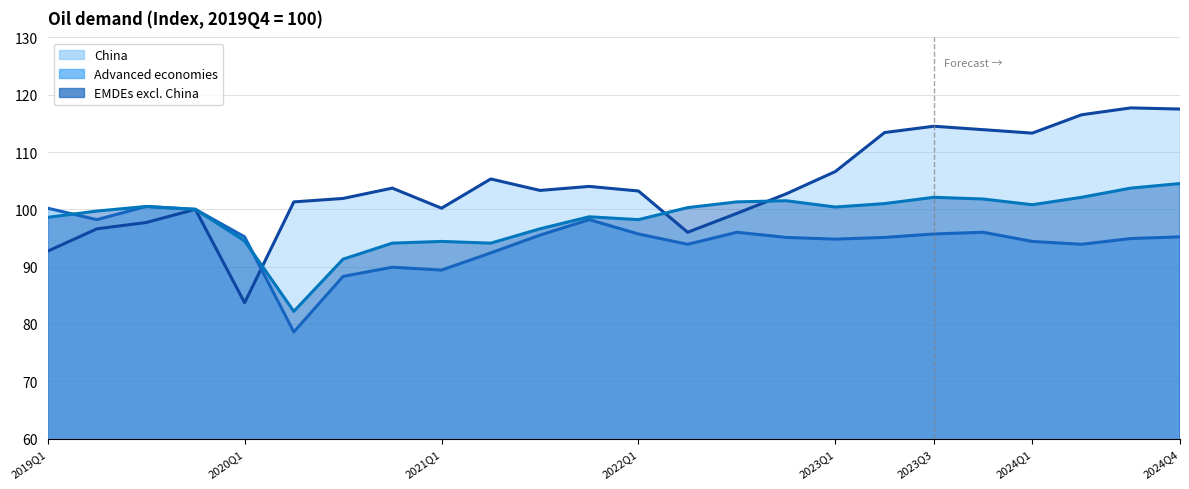

Which series has the largest range (max minus min)?

China